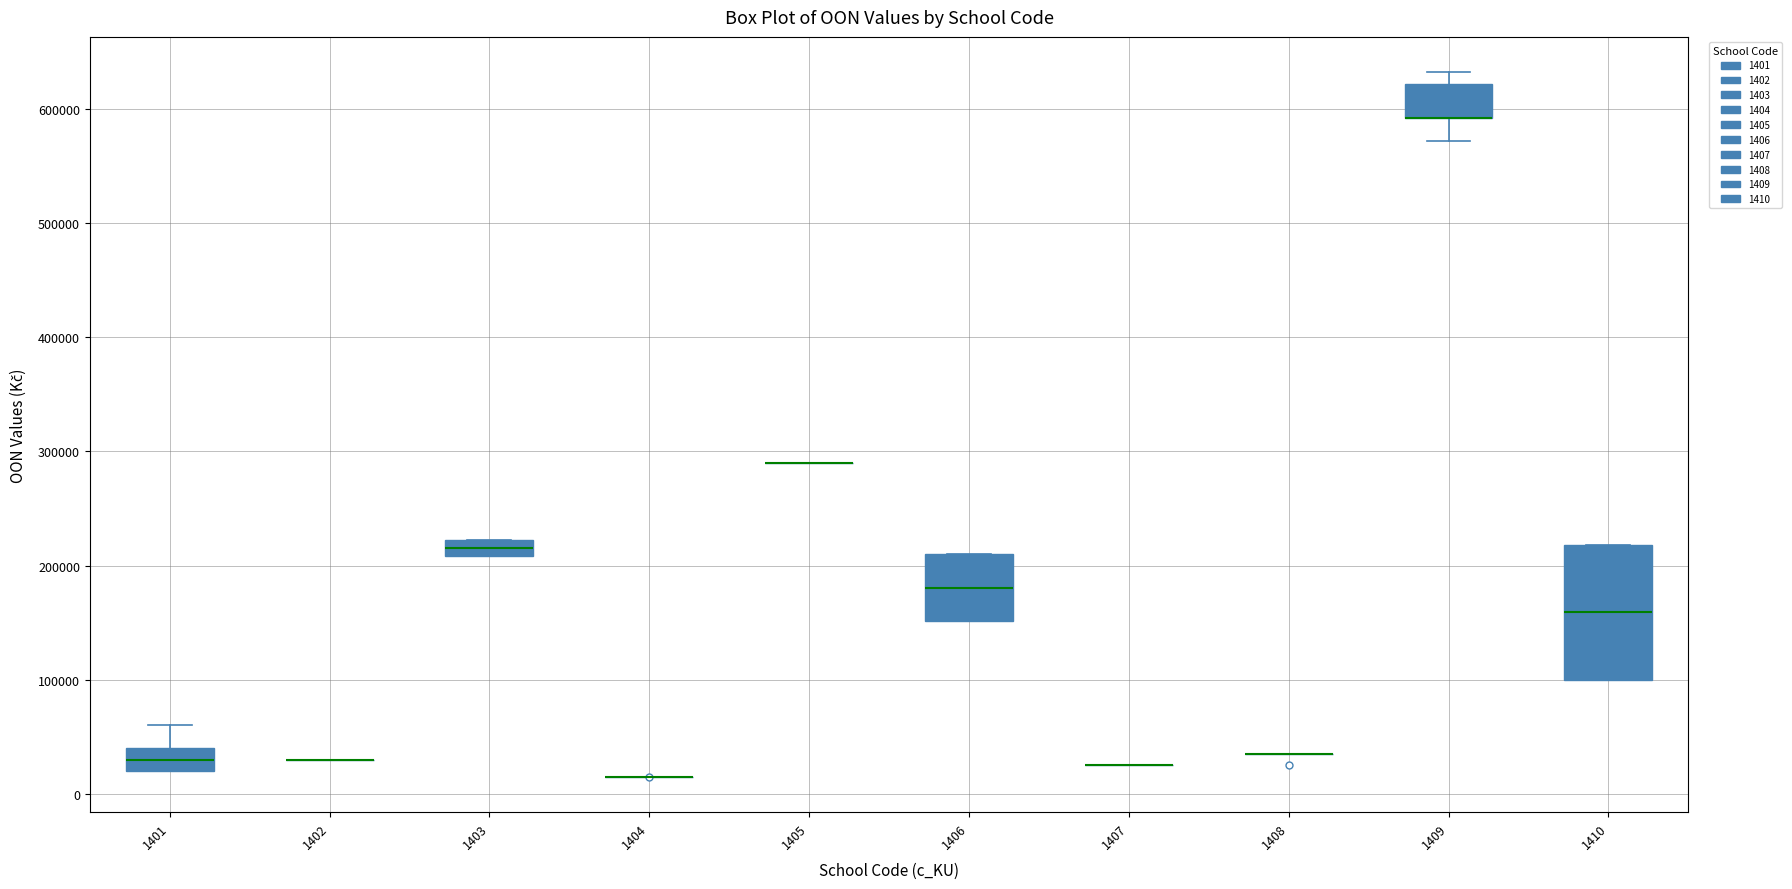

Which box is the tallest, from its lower edge to its upper edge?

1410